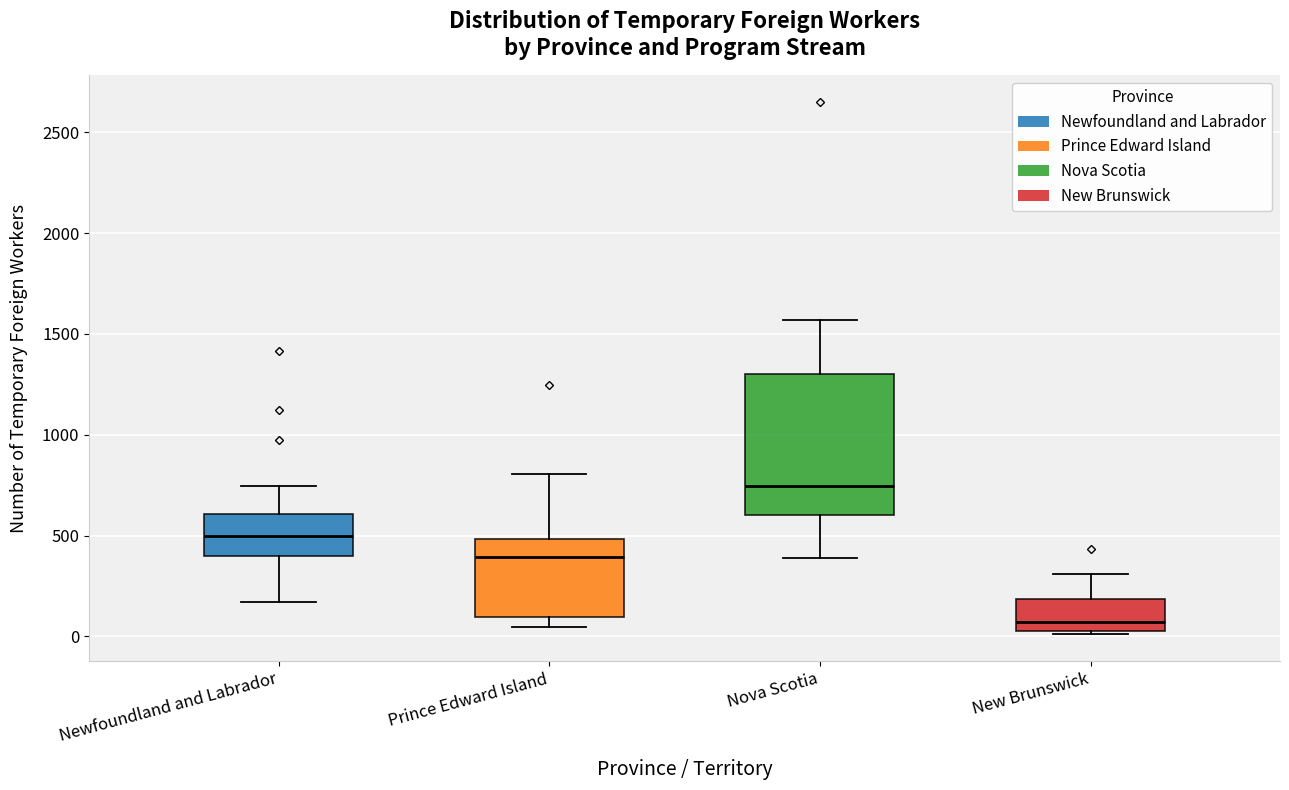

Reading left to right, transcribe this box plot: for each box, give where its median line is, the range the box spans, and where its two whiskers end, as read against the y-axis. The values are not printed on the chart, so give them approximately, as read against the axis.

Newfoundland and Labrador: median 500, box 400 to 600, whiskers 150 to 750
Prince Edward Island: median 400, box 100 to 500, whiskers 50 to 800
Nova Scotia: median 750, box 600 to 1300, whiskers 400 to 1550
New Brunswick: median 50 (just above the box's lower edge), box 50 to 200, whiskers 0 to 300